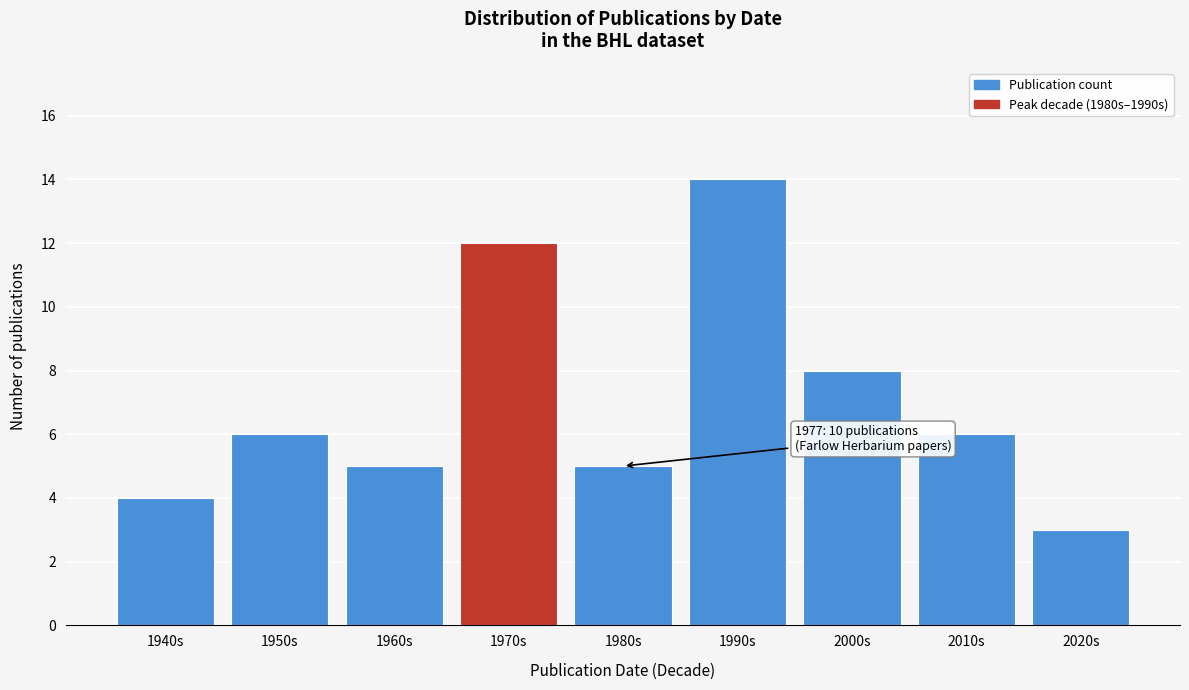

Reading left to right, extract all data points from this chart.

1940s=4	1950s=6	1960s=5	1970s=12	1980s=5	1990s=14	2000s=8	2010s=6	2020s=3